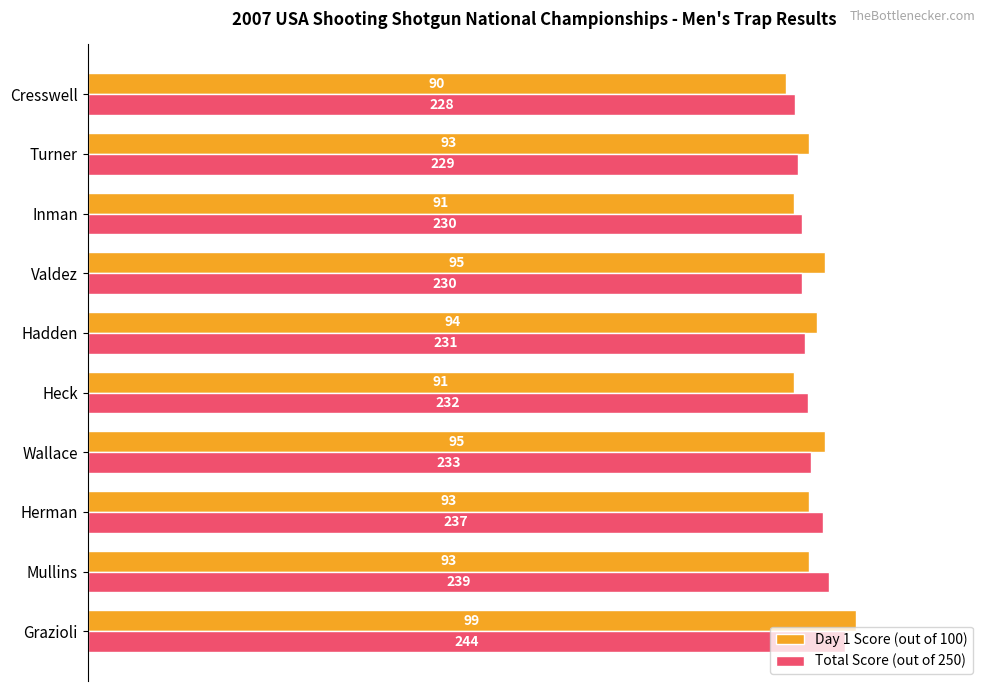

List the series in order of their peak value, highest first.

Day 1 Score (out of 100), Total Score (out of 250)